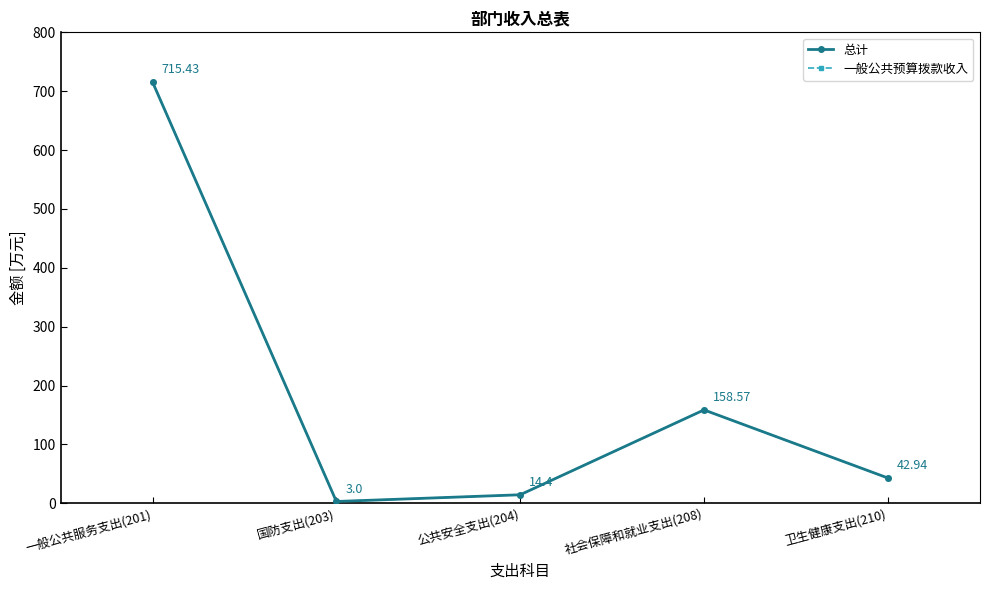

Which category has the lowest value across all series?

国防支出(203)